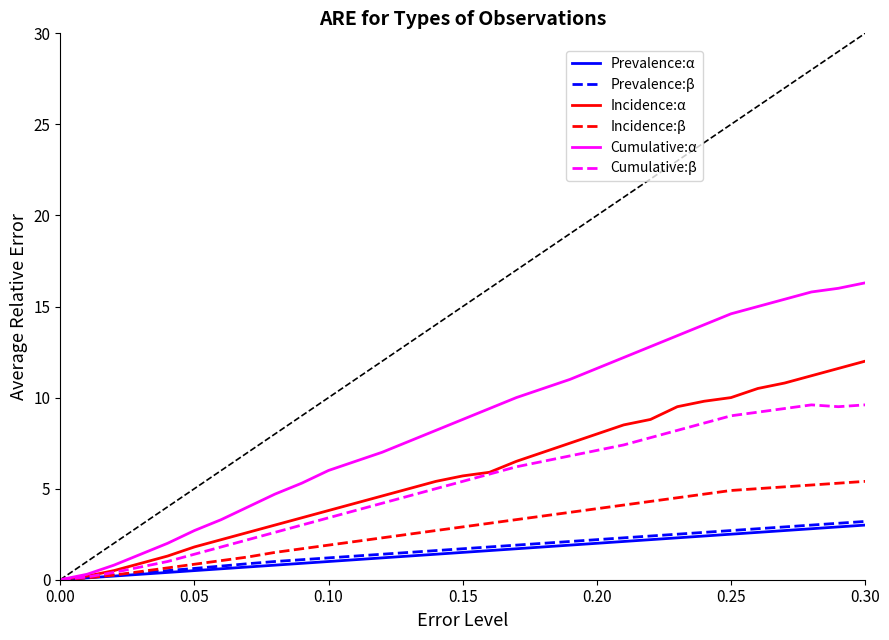

What is the highest value of the Cumulative:β series?

9.6